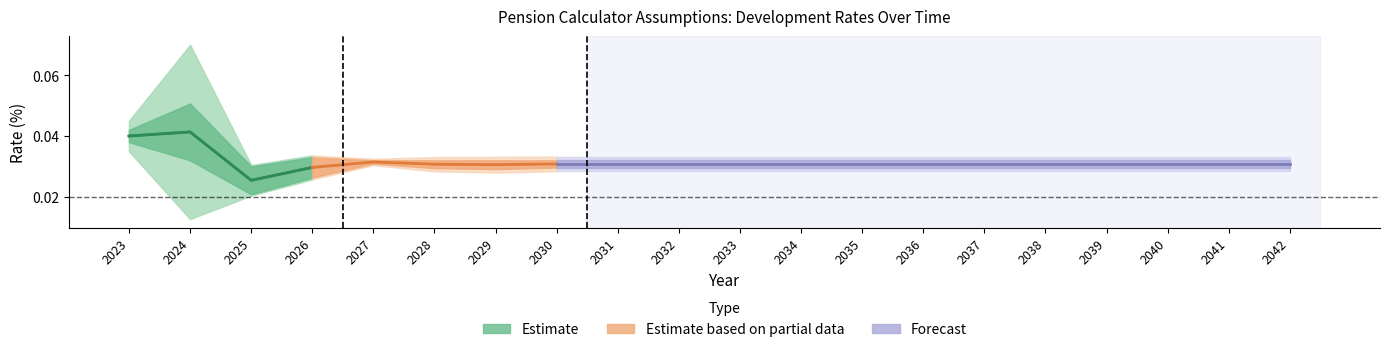

Rank the categories by value from highest to lowest.

2024, 2023, 2026, 2025